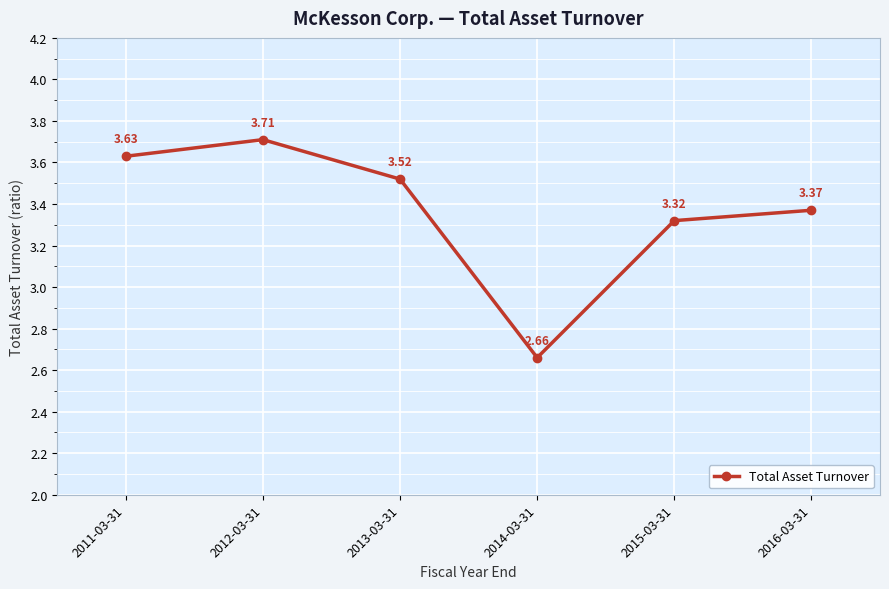

Approximately how many times larger is the value at 2015-03-31 compared to 2011-03-31?

0.9